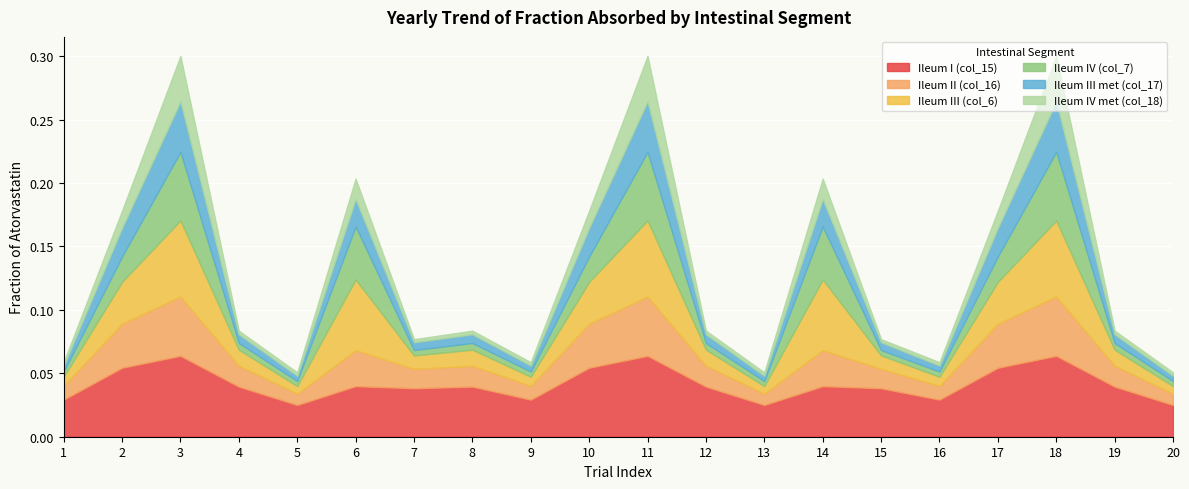

What is the total value across all series at 19?

0.1